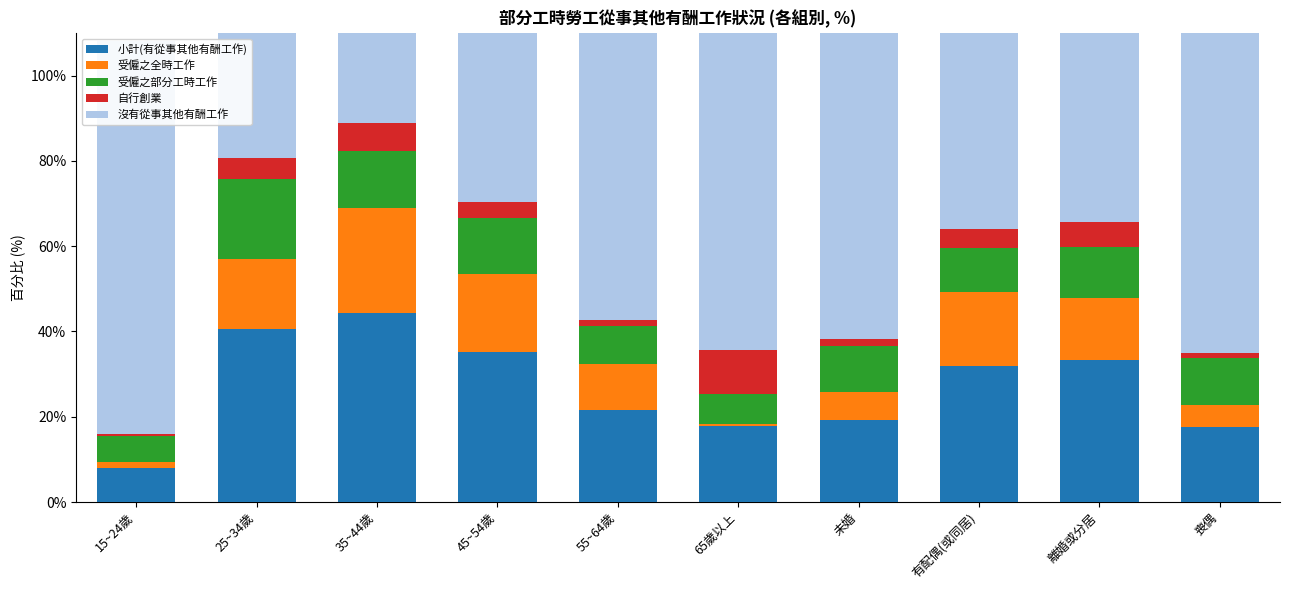

Is the value of 受僱之部分工時工作 at 15~24歲 greater than the value of 沒有從事其他有酬工作 at 55~64歲?

No